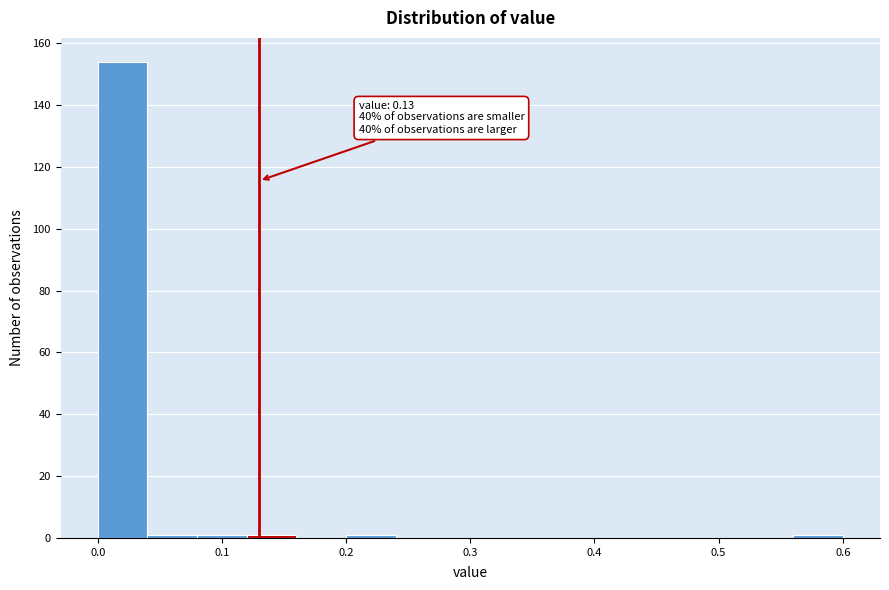

Over which range of the x-axis is the bar tallest?

0.00 to 0.04